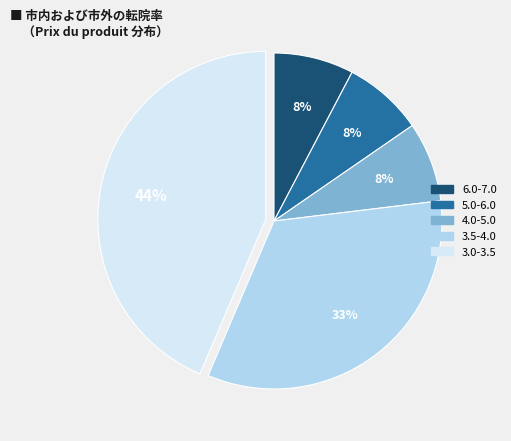

Does any single category account for the majority?

No